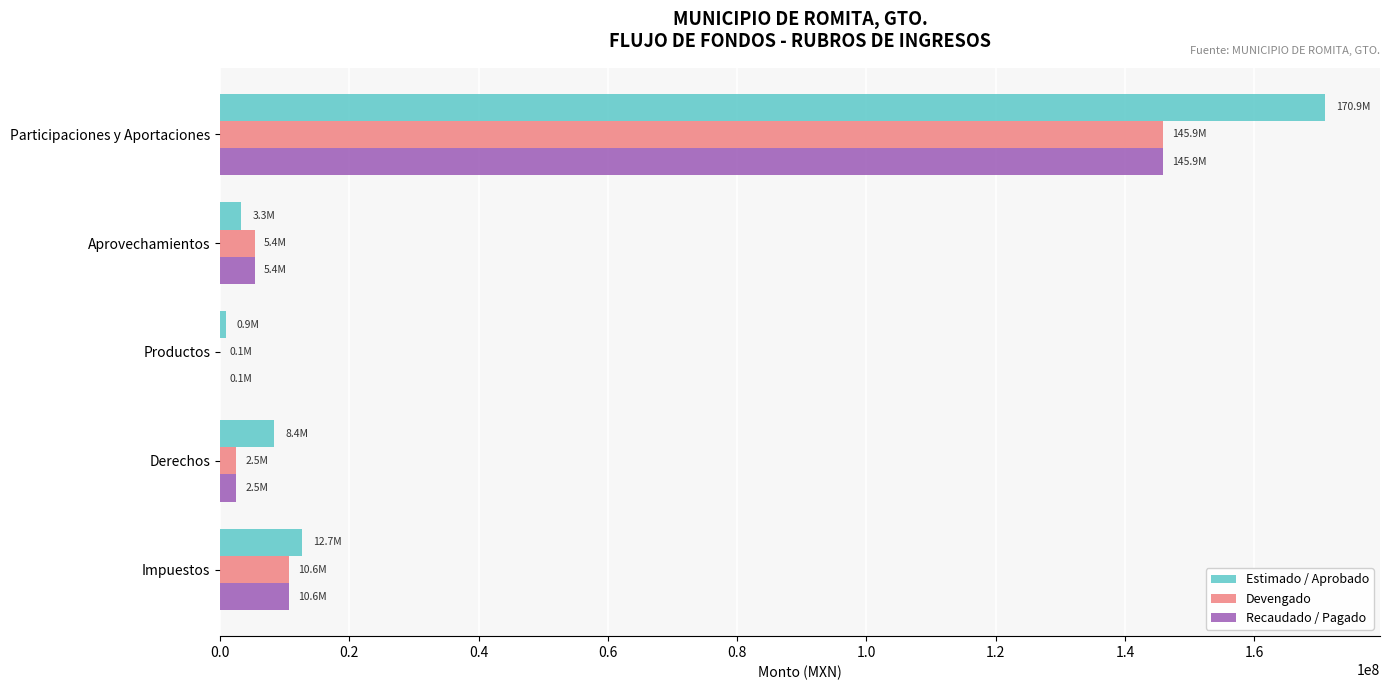

Is the value of Recaudado / Pagado at Derechos greater than the value of Estimado / Aprobado at Derechos?

No